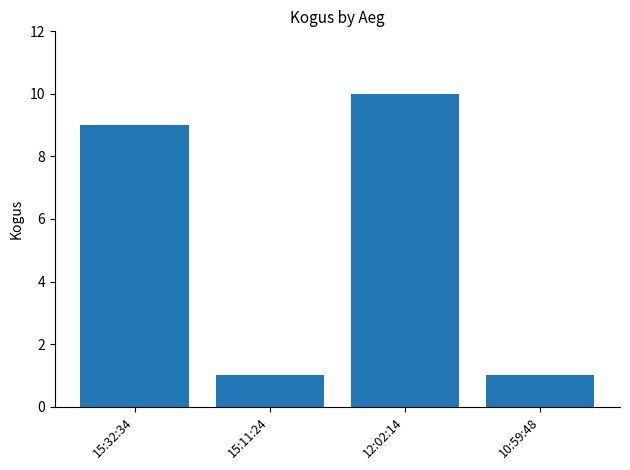

How many data points are less than 9?

2